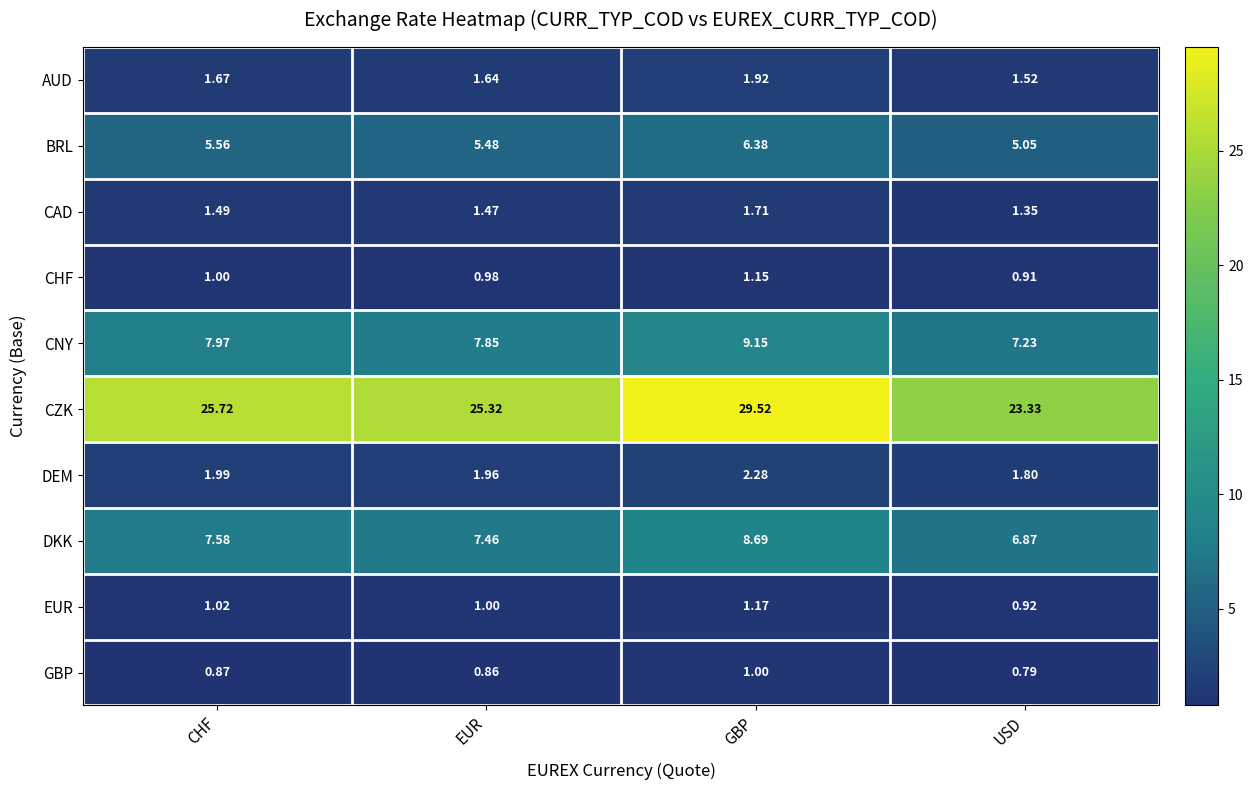

At which label does BRL reach its minimum?

USD